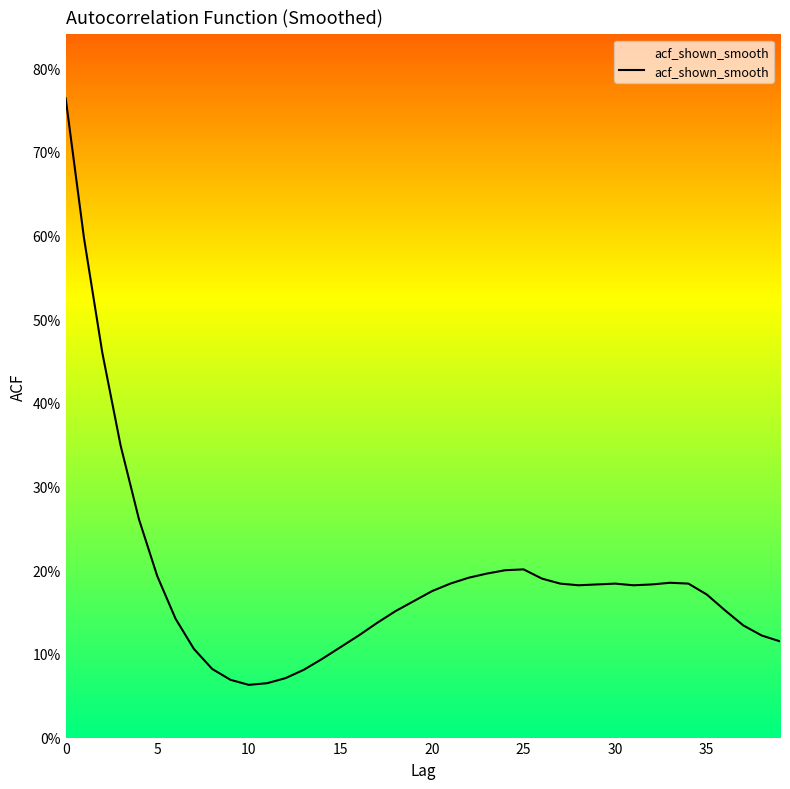

What is the difference between the maximum and second lowest values?

0.7